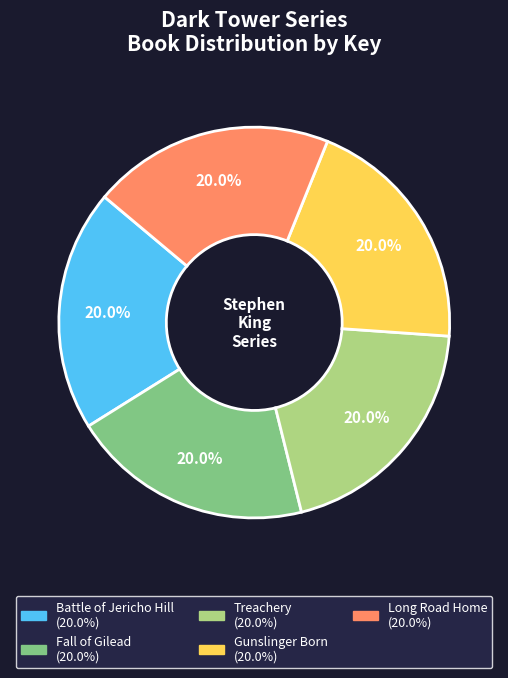

What is the ratio of the value at Battle of Jericho Hill to the value at Fall of Gilead?

1.0